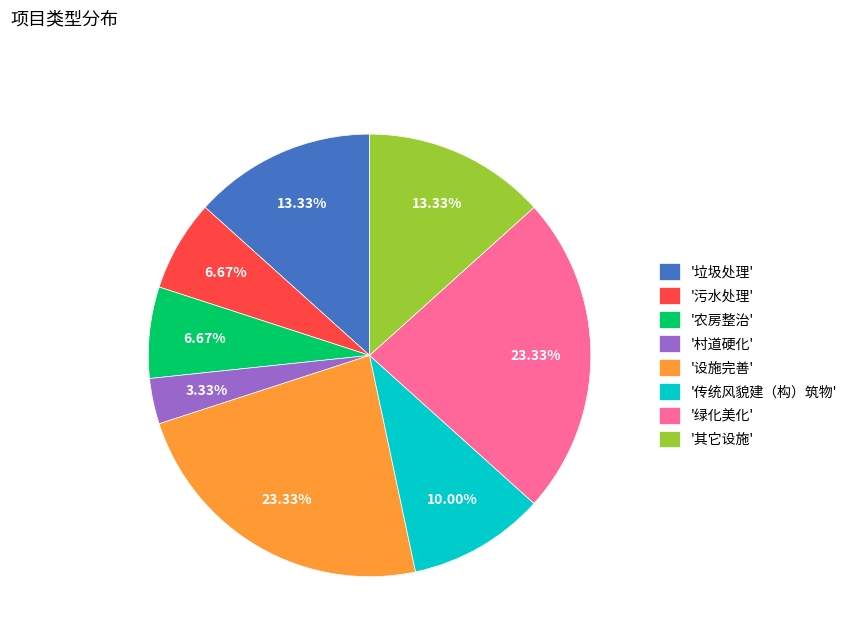

Approximately how many times larger is the value at '绿化美化' compared to '农房整治'?

3.5